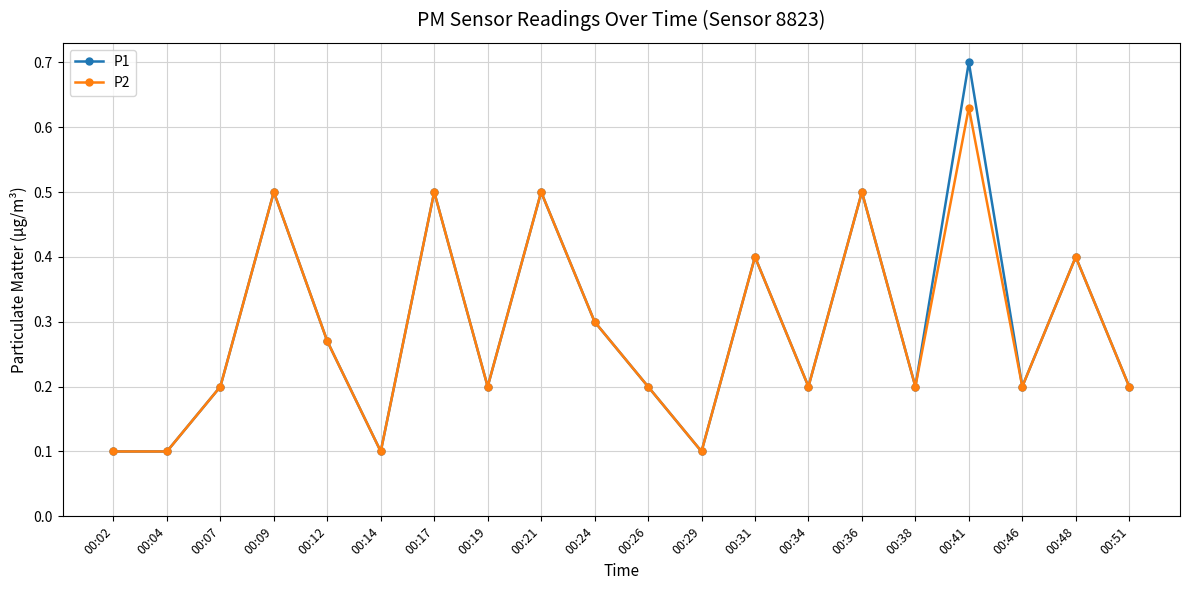

Which category has the highest value in the P1 series?

00:41